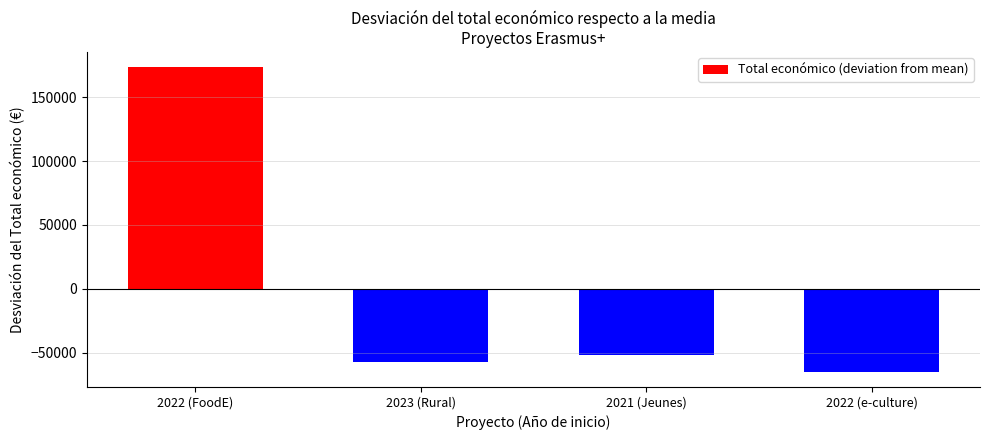

Which has a higher value, 2021 (Jeunes) or 2022 (FoodE)?

2022 (FoodE)